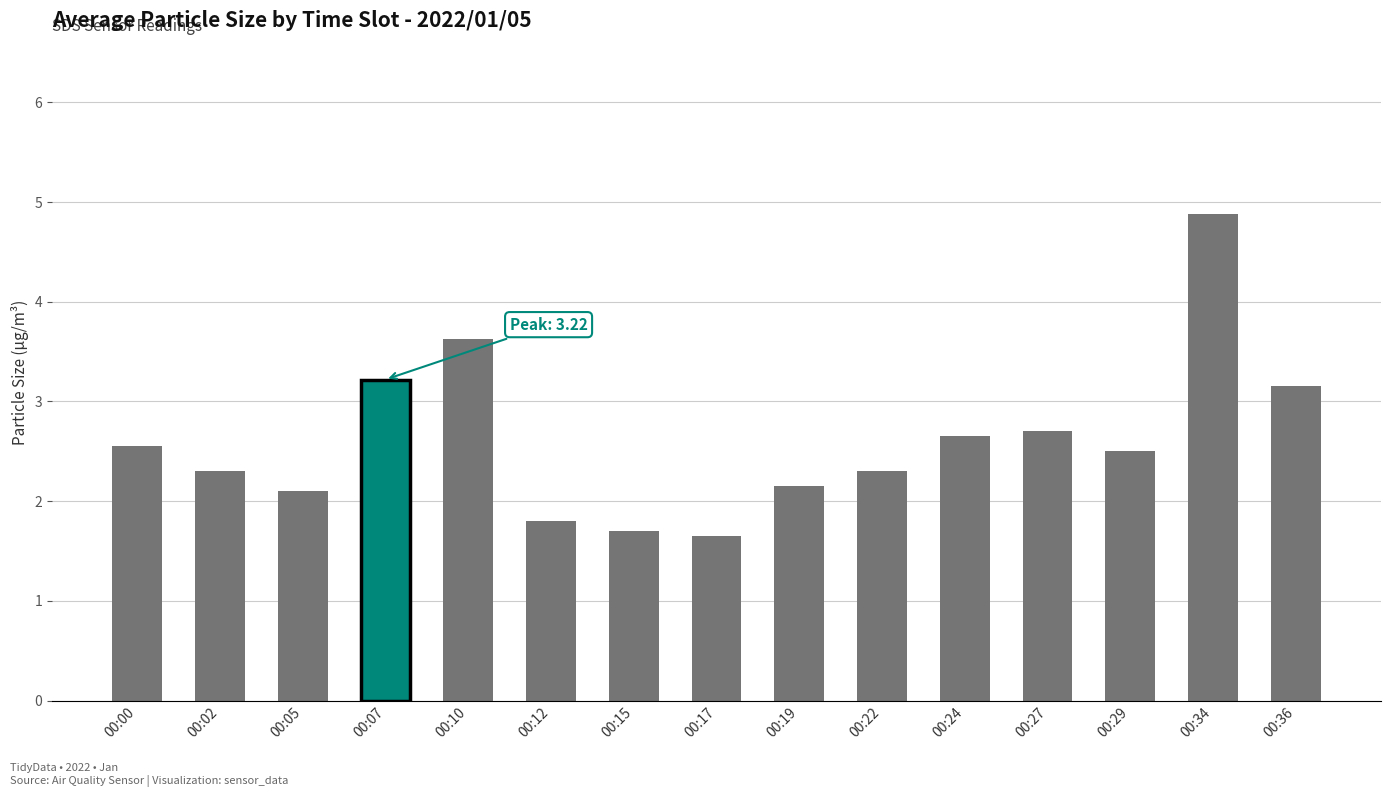

What is the difference between the maximum and minimum values?

3.2